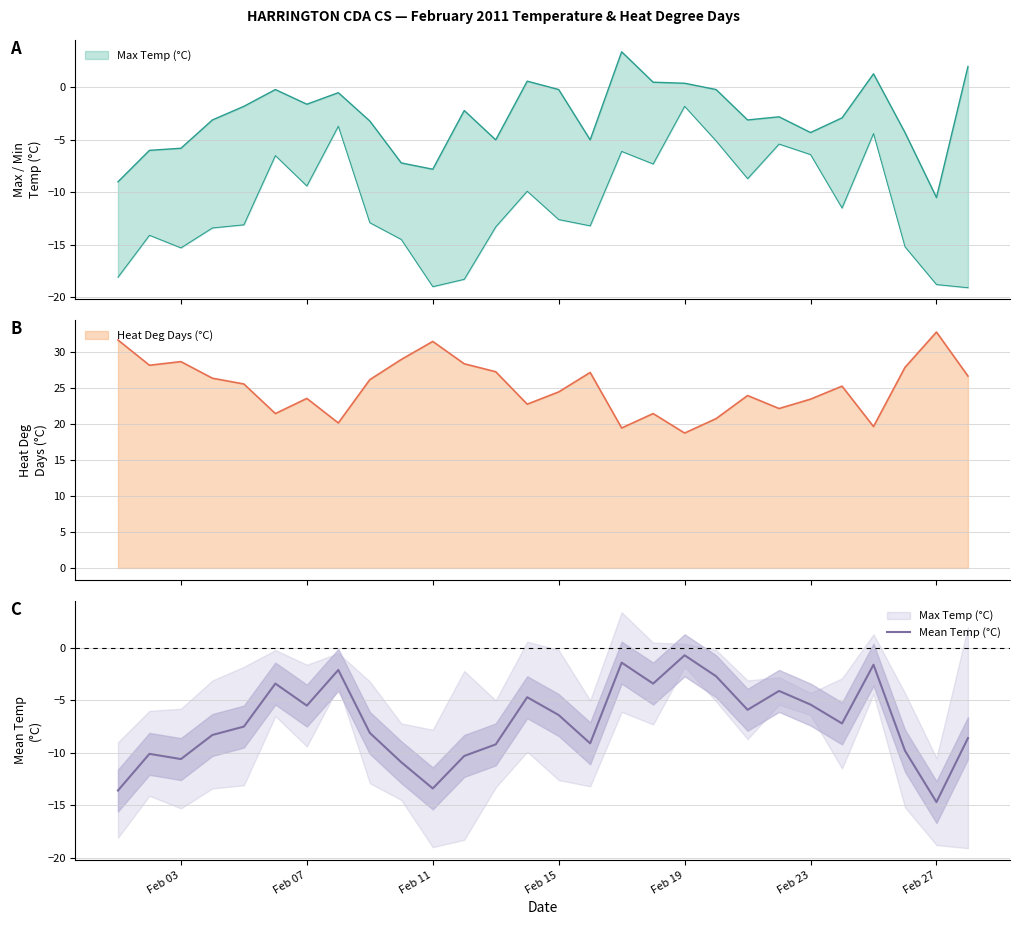

Which category has the lowest value in the Mean Temp (°C) series?

Feb 27